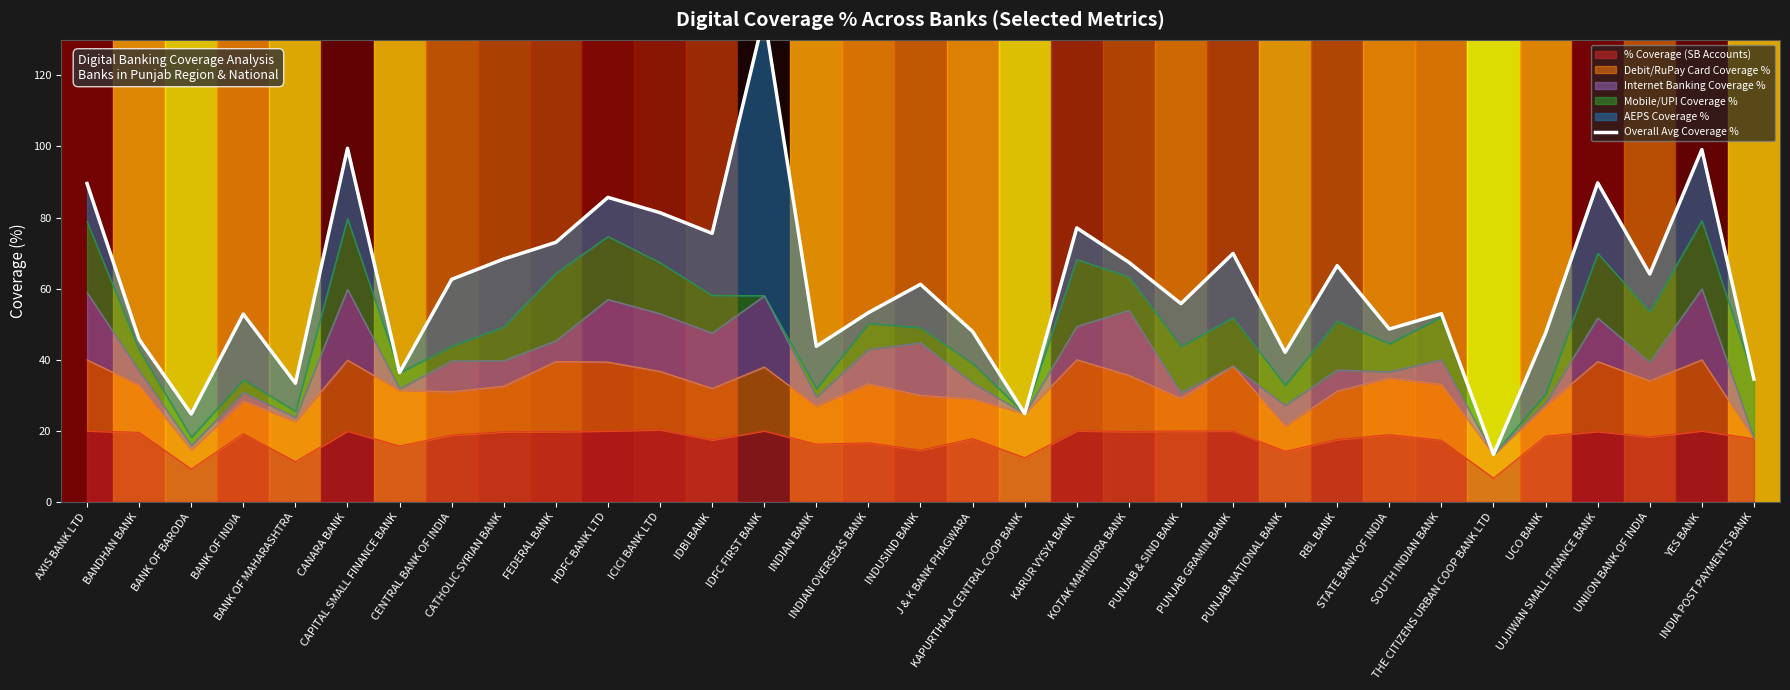

At which label does the data first exceed 61?

AXIS BANK LTD